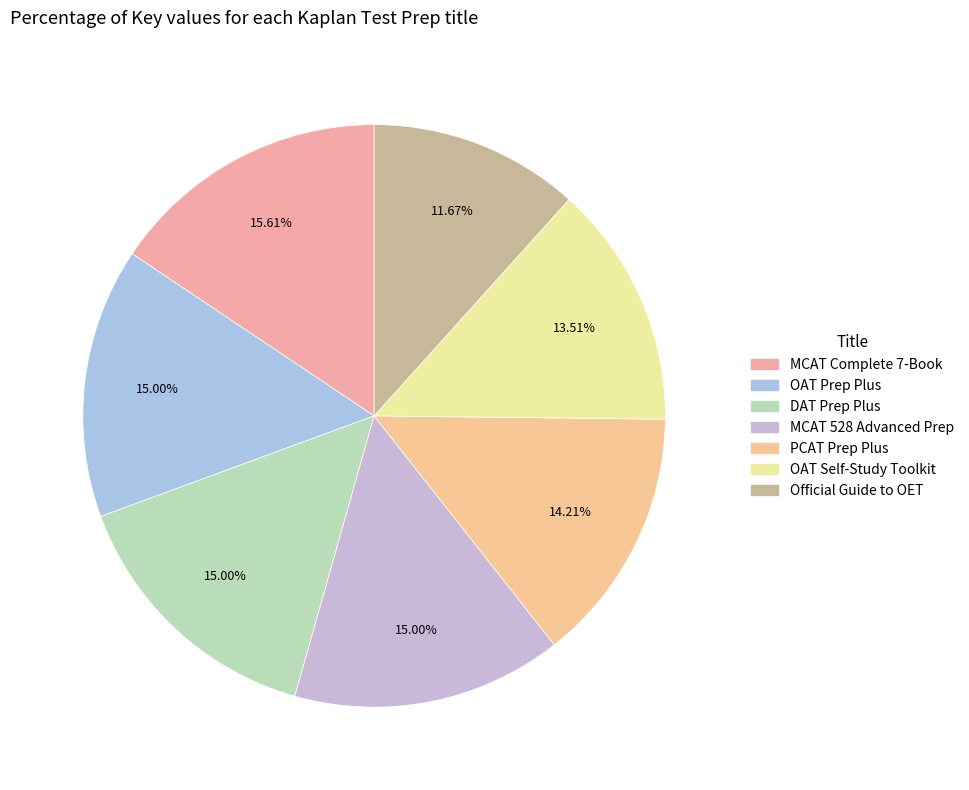

To the nearest percent, what portion does PCAT Prep Plus represent?

14%